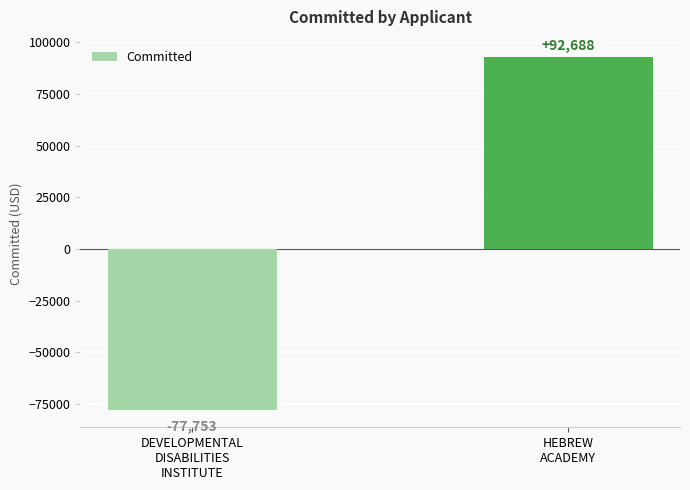

Is it true that the value at DEVELOPMENTAL
DISABILITIES
INSTITUTE is -77753.1?

True